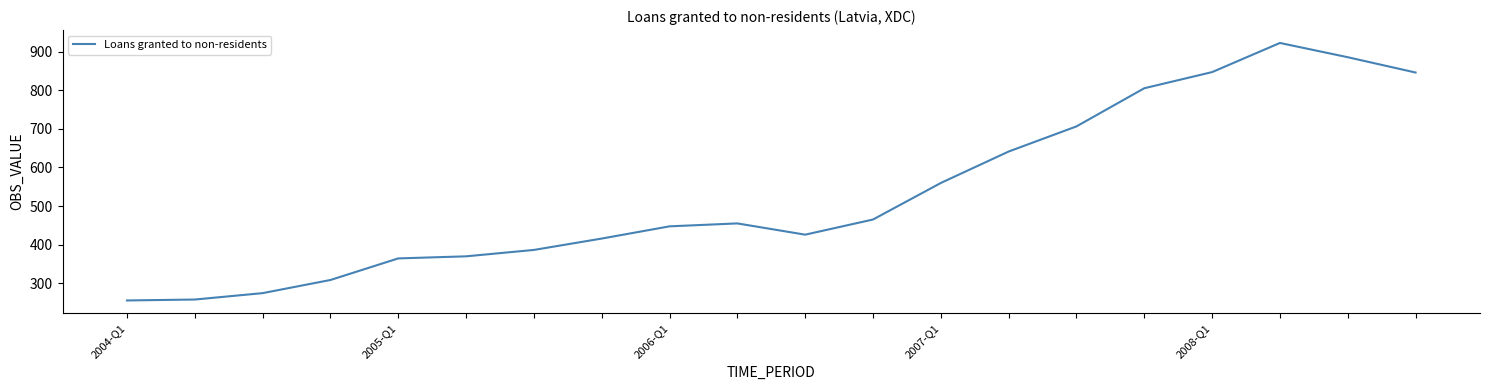

What is the difference between the maximum and minimum values?

668.1